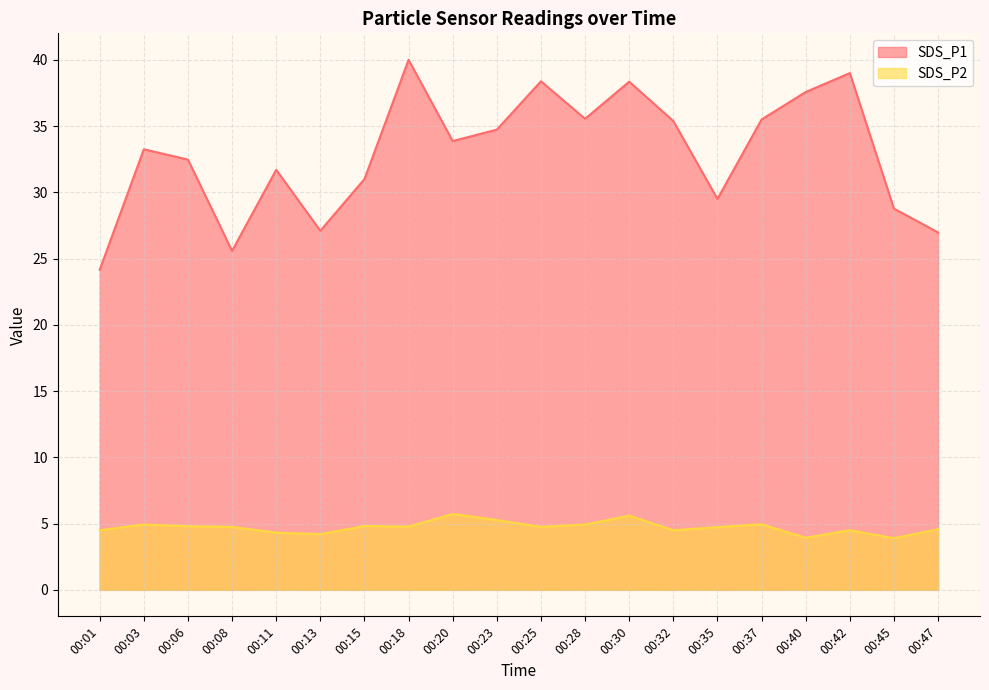

The SDS_P1 series shows 37.6 at 00:40. True or false?

True